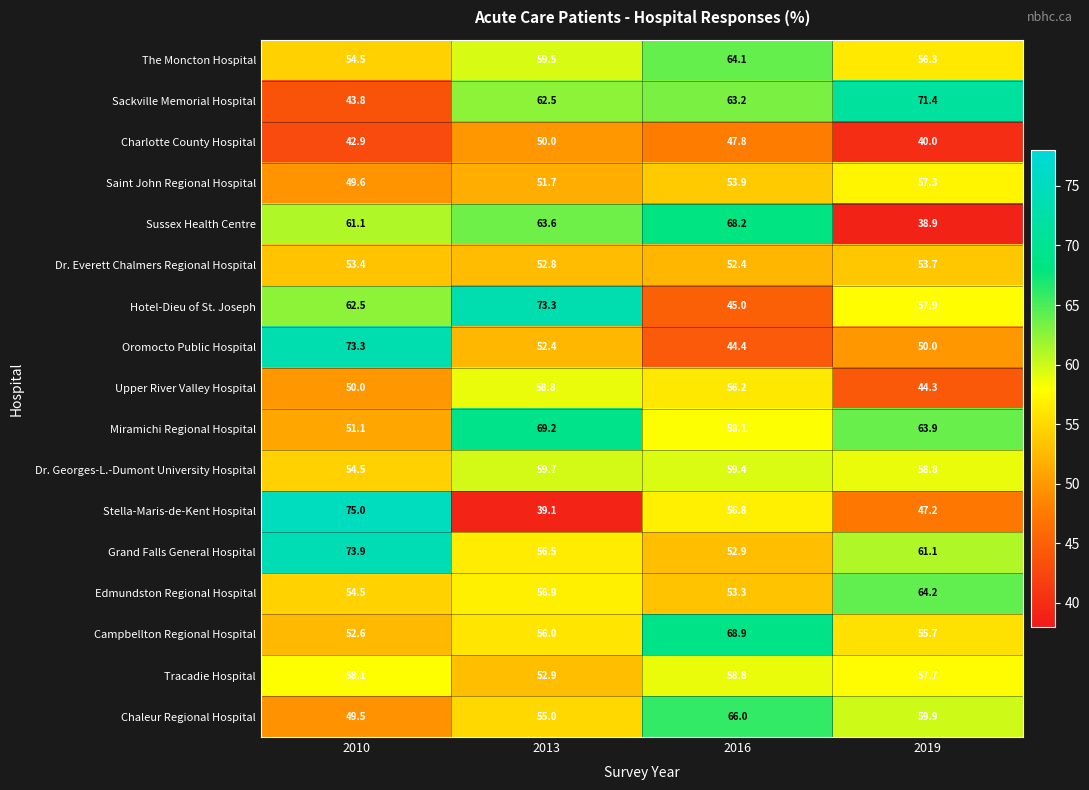

Count the number of data series in this chart.

17